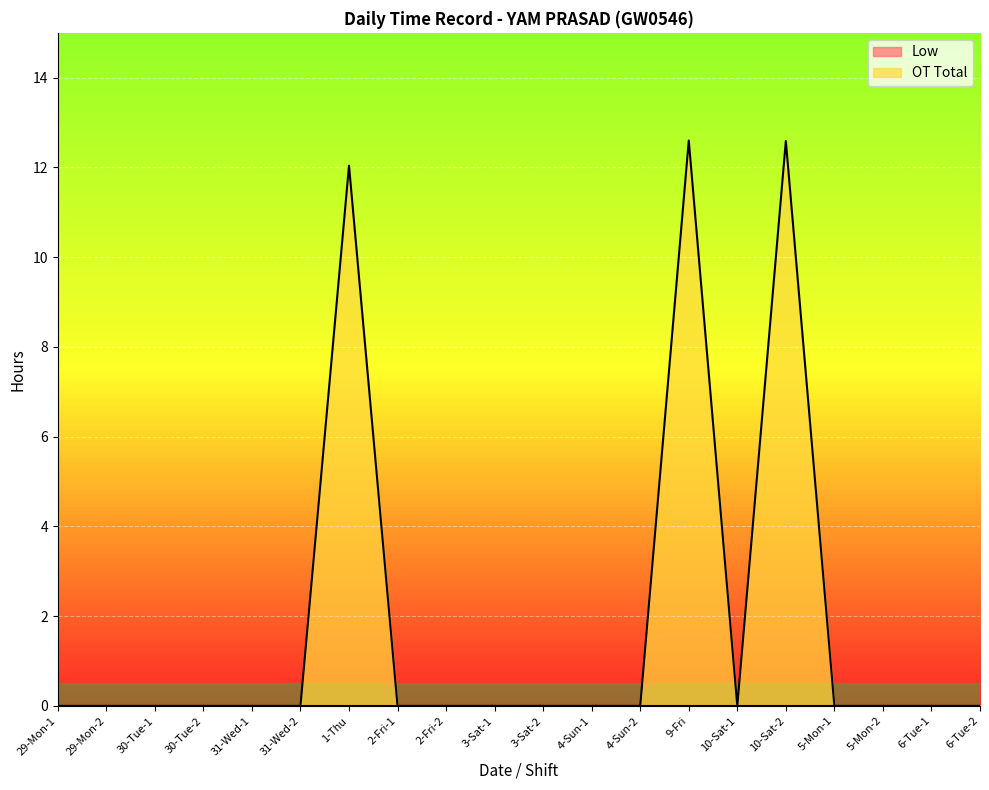

What position from the right is 1-Thu?

14